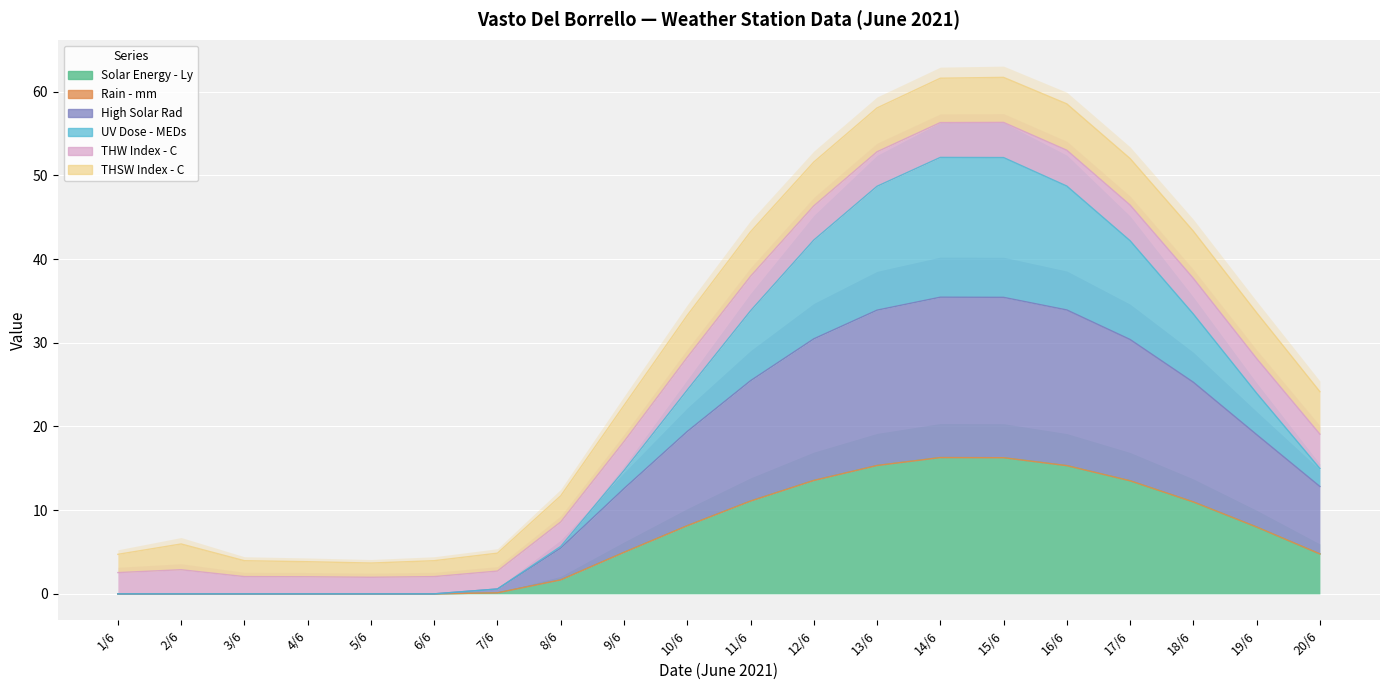

Is it true that High Solar Rad equals 17.4 at 20/6?

False